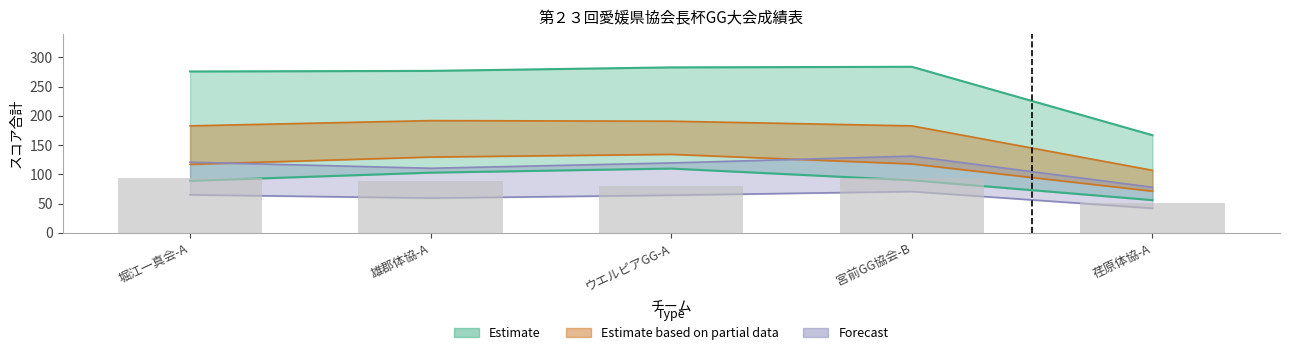

What value does the data have at 荏原体協-A, to the nearest 5?

50